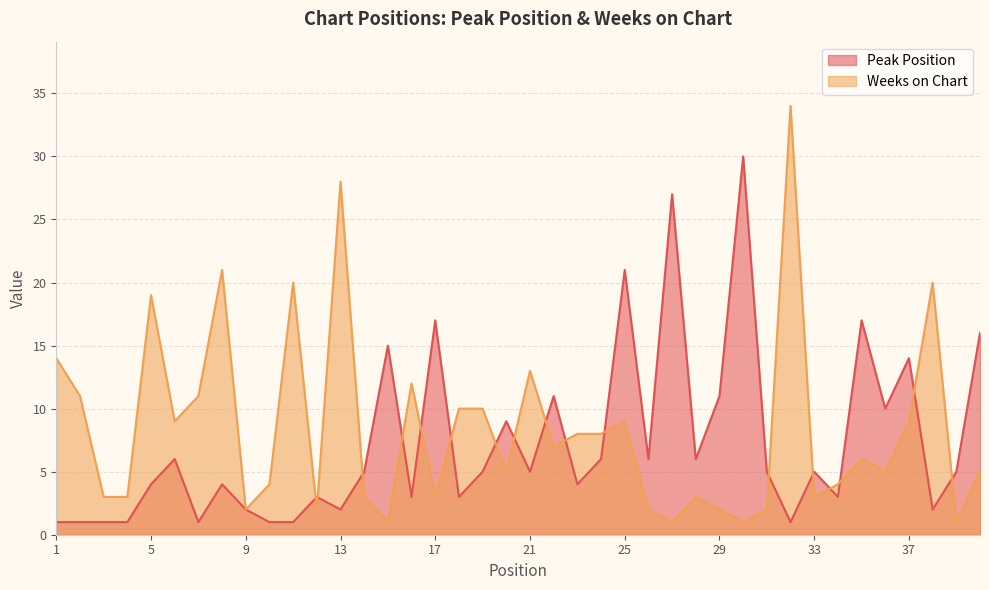

Between 16 and 28, which is larger?

28